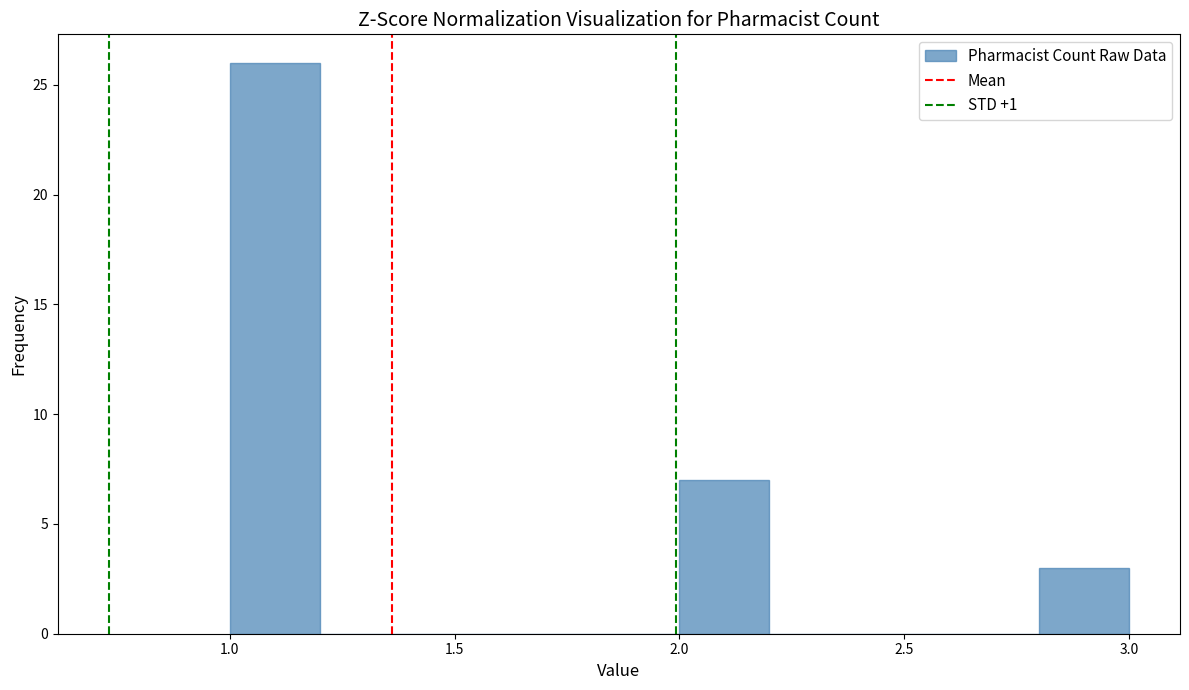

Reading left to right, list every bar in this chart as the range it spans on the x-axis followed by its height. The values are not printed on the chart, so give them approximately, as read against the axis.

1.0 to 1.2: 26
1.2 to 1.4: 0
1.4 to 1.6: 0
1.6 to 1.8: 0
1.8 to 2.0: 0
2.0 to 2.2: 7
2.2 to 2.4: 0
2.4 to 2.6: 0
2.6 to 2.8: 0
2.8 to 3.0: 3